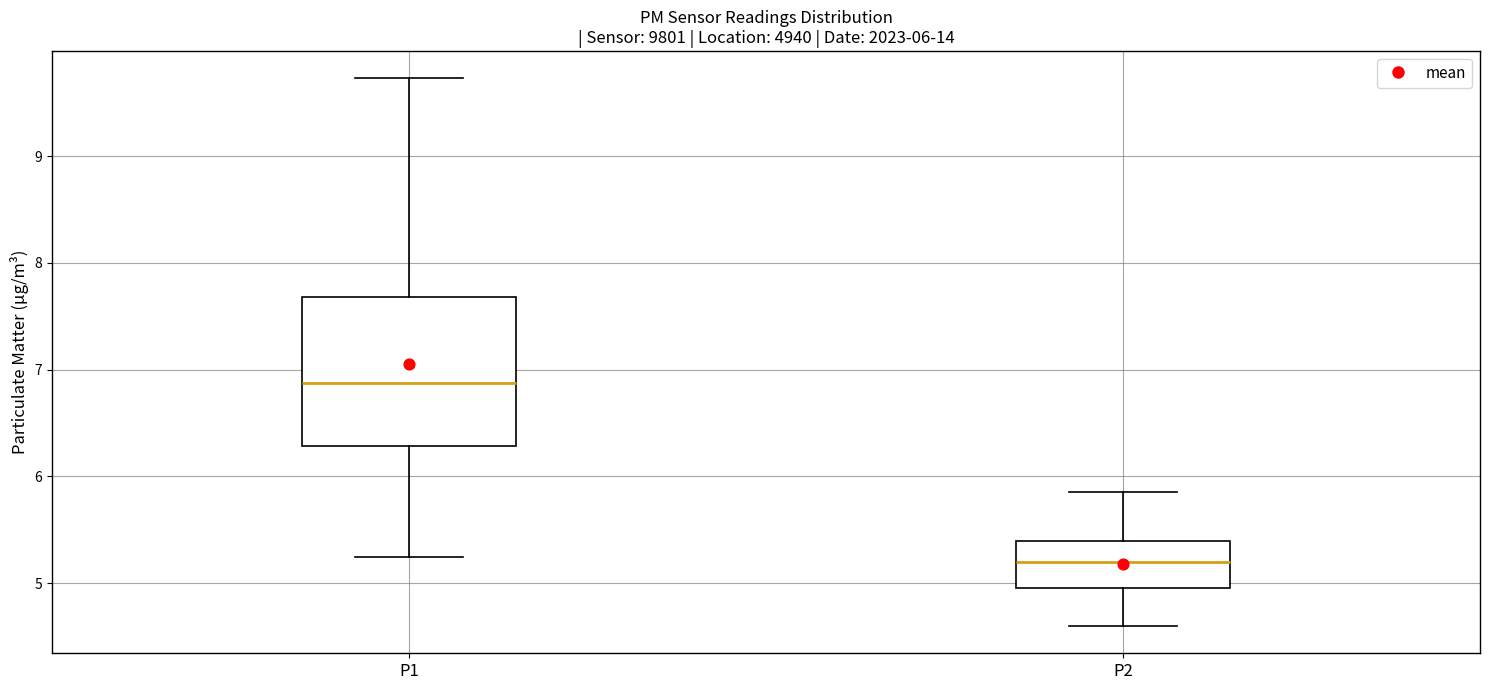

Which box's median line is the highest?

P1